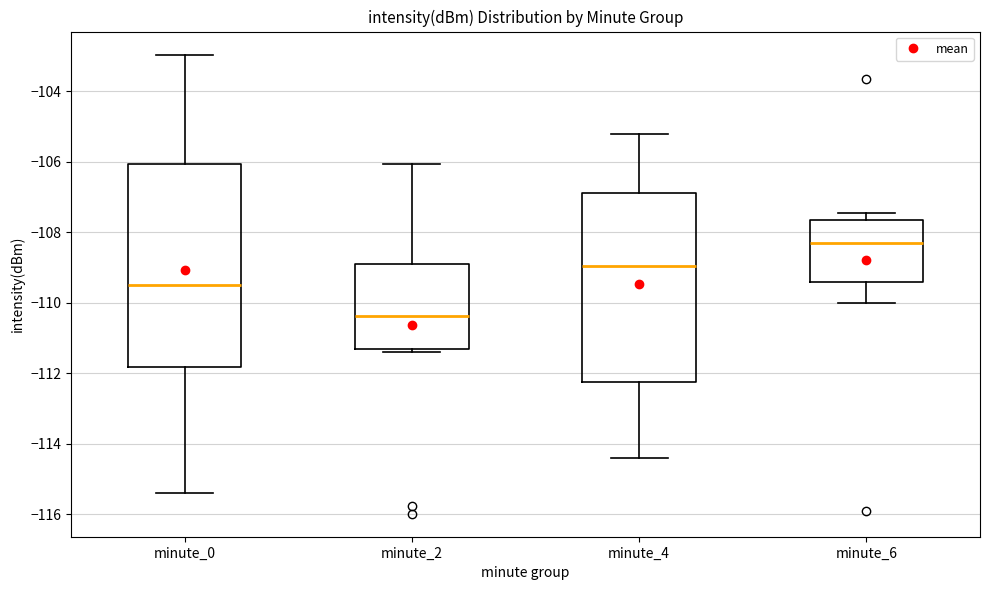

Reading left to right, transcribe this box plot: for each box, give where its median line is, the range the box spans, and where its two whiskers end, as read against the y-axis. The values are not printed on the chart, so give them approximately, as read against the axis.

minute_0: median -109.4, box -111.8 to -106.0, whiskers -115.4 to -103.0
minute_2: median -110.4, box -111.4 to -109.0, whiskers -111.4 (just below the box's lower edge) to -106.0
minute_4: median -109.0, box -112.2 to -106.8, whiskers -114.4 to -105.2
minute_6: median -108.4, box -109.4 to -107.6, whiskers -110.0 to -107.4